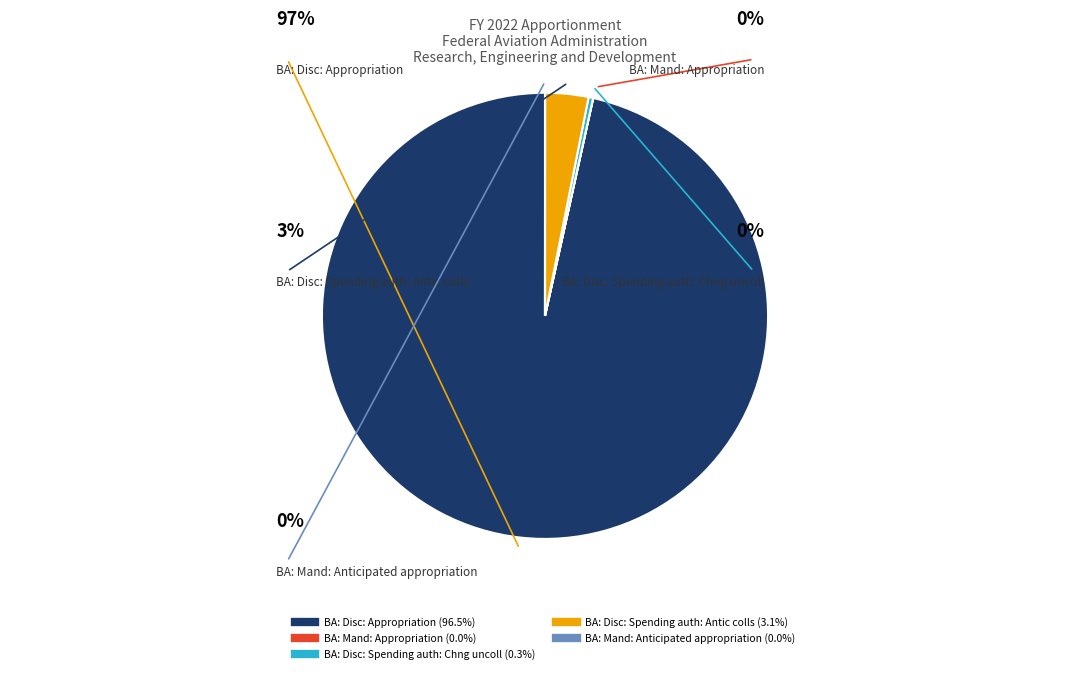

Is it true that BA: Disc: Spending auth: Antic colls is 16% of the pie?

False